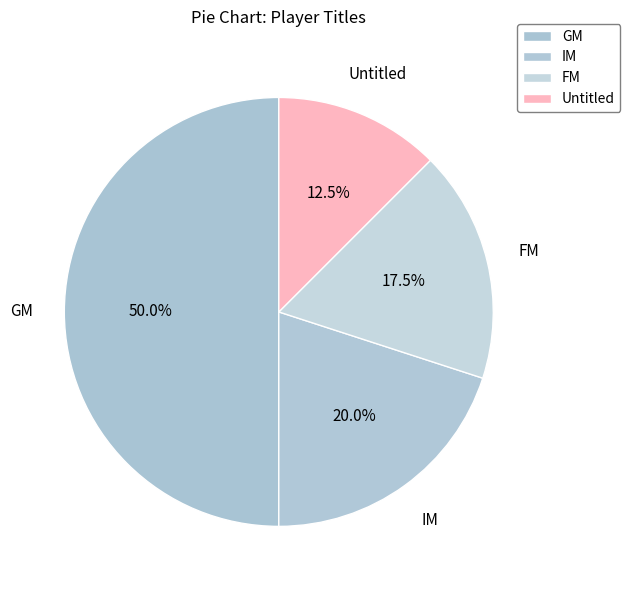

Combined, do Untitled and IM account for over 50%?

No